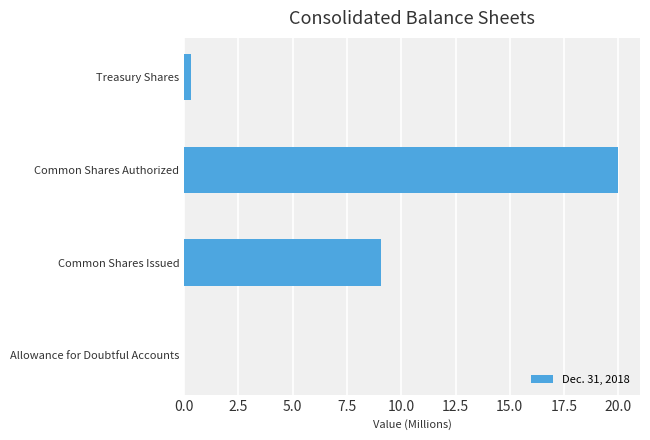

At which label is the value closest to 10?

Common Shares Issued